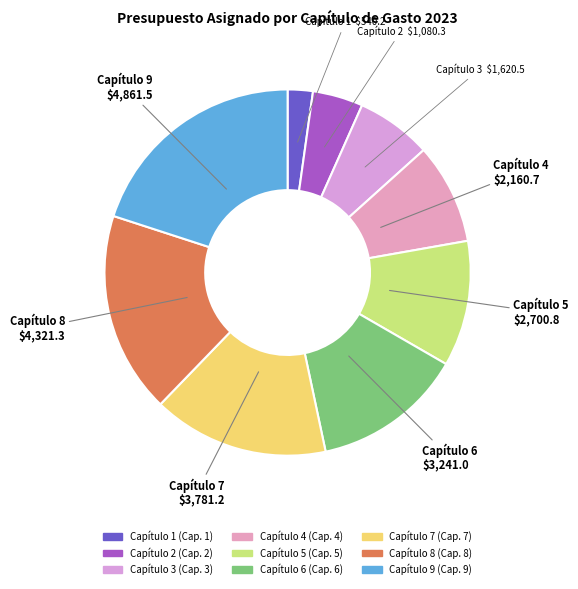

Which slice is the smallest?

Capítulo 1